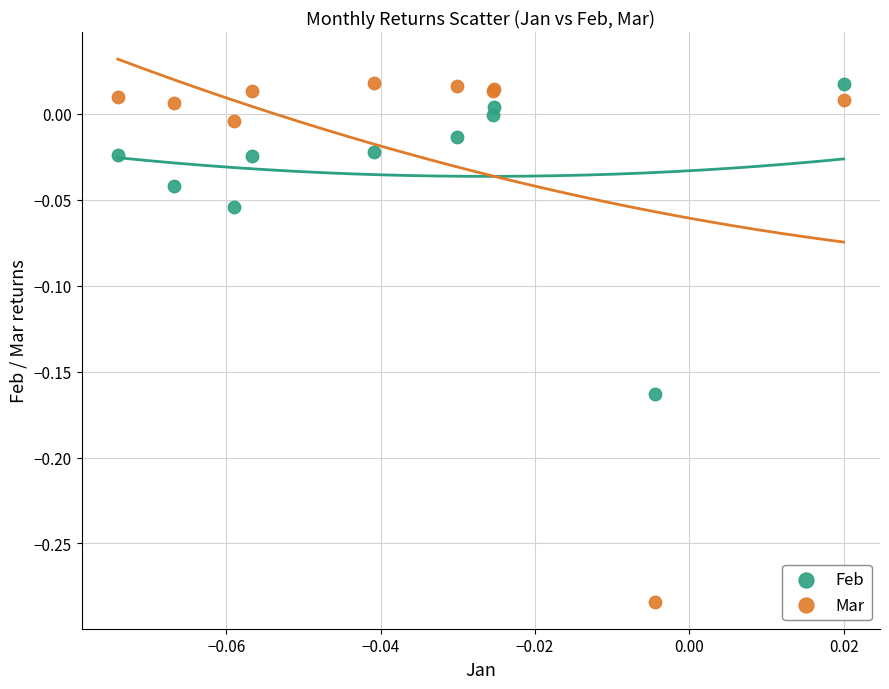

Which series has the widest spread of Y values?

Mar